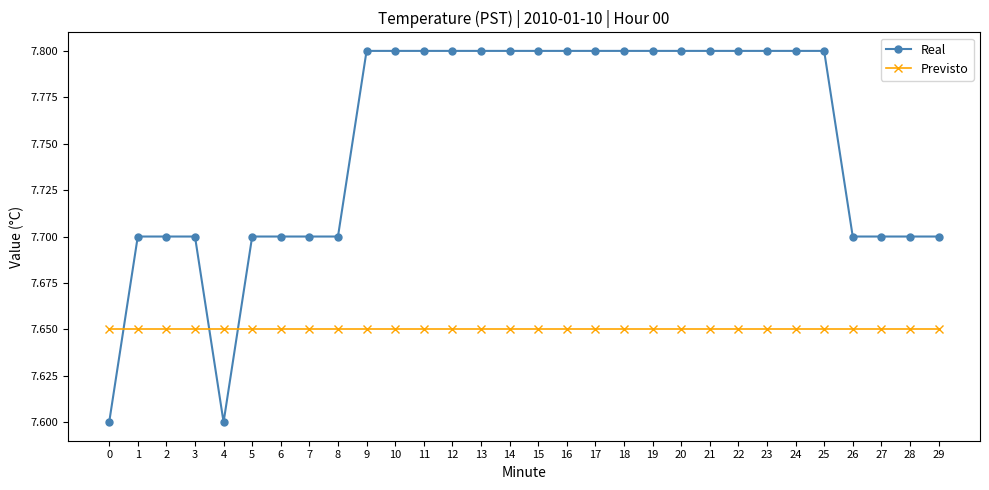

How many times do Real and Previsto cross each other?

3